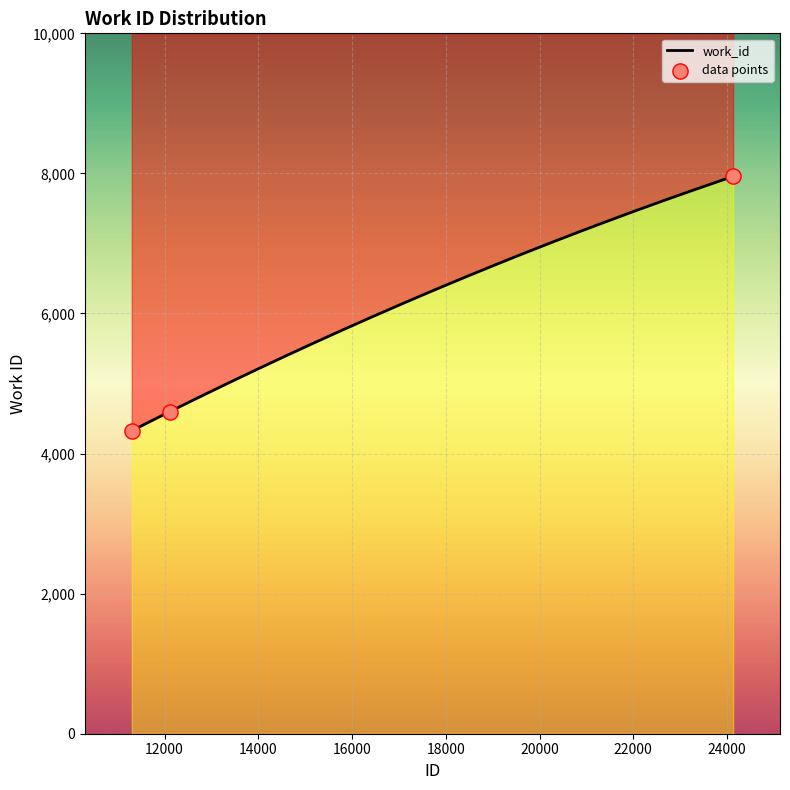

Between 24130 and 12109, which is larger?

24130